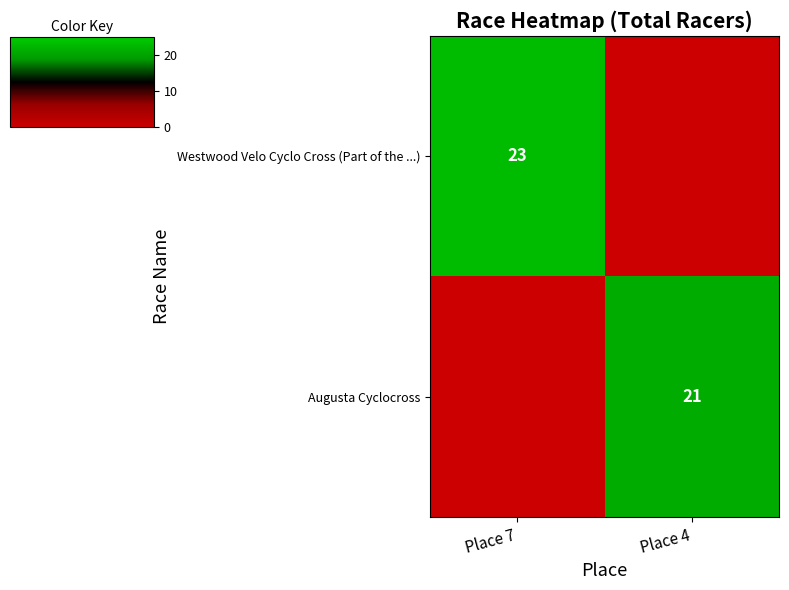

The Westwood Velo Cyclo Cross (Part of the ...) series shows 23 at Place 7. True or false?

True